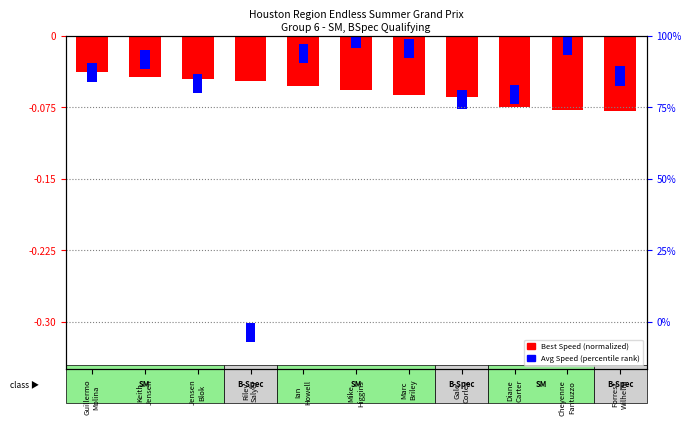

Which label corresponds to the smallest value in the chart?

Forrest
Wilhelm